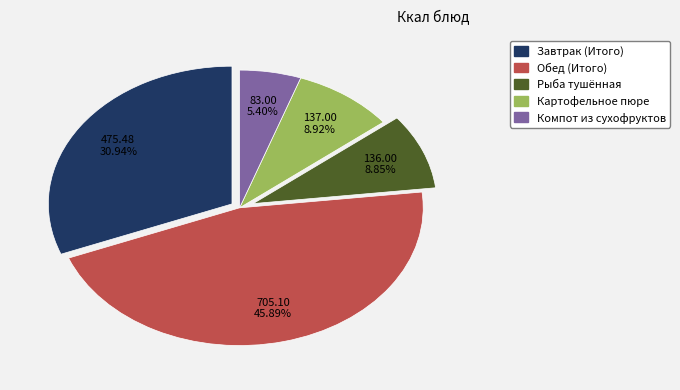

To the nearest percent, what is the difference between the Завтрак (Итого) and Обед (Итого) slice percentages?

15%